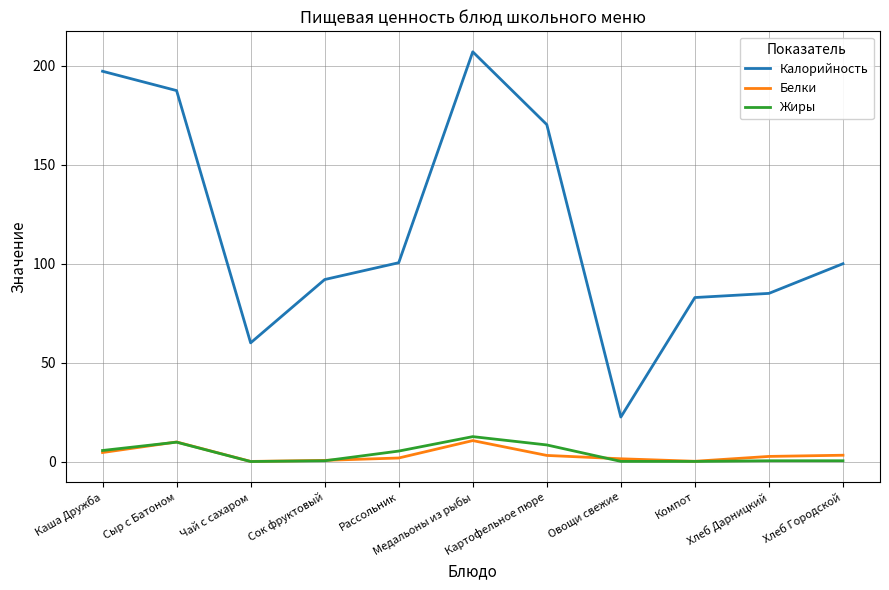

Is it true that Калорийность equals 263.6 at Сыр с Батоном?

False